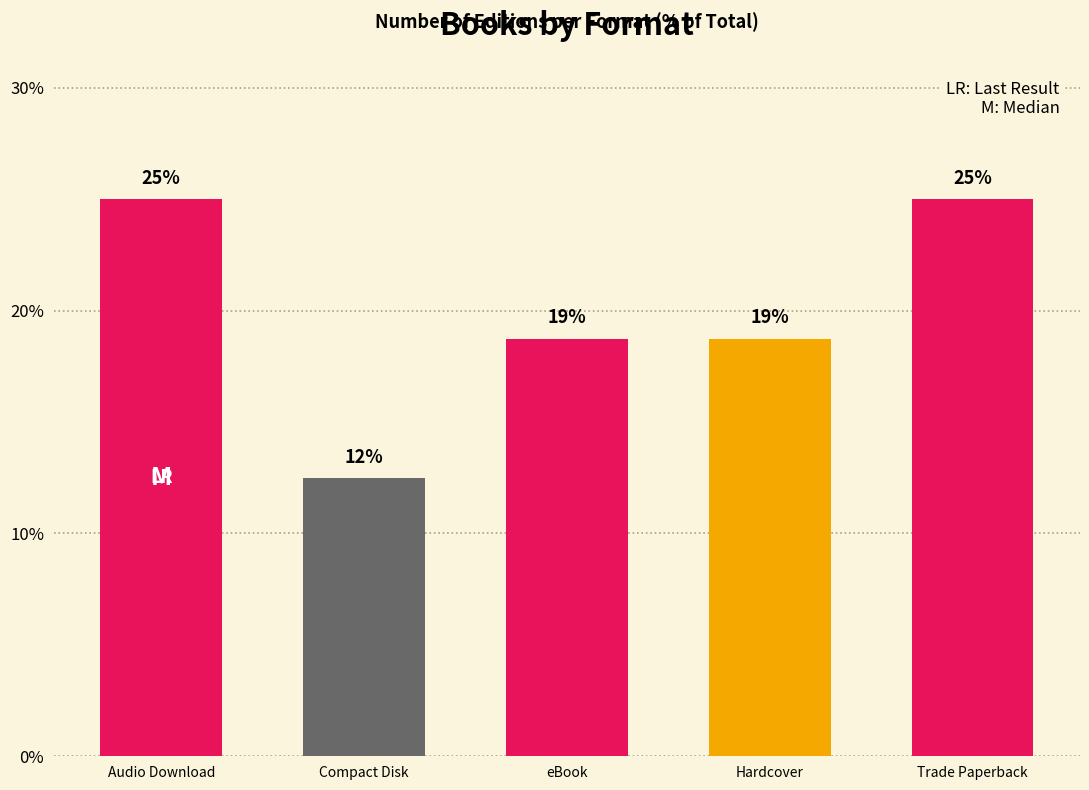

How many bars are there in total?

5